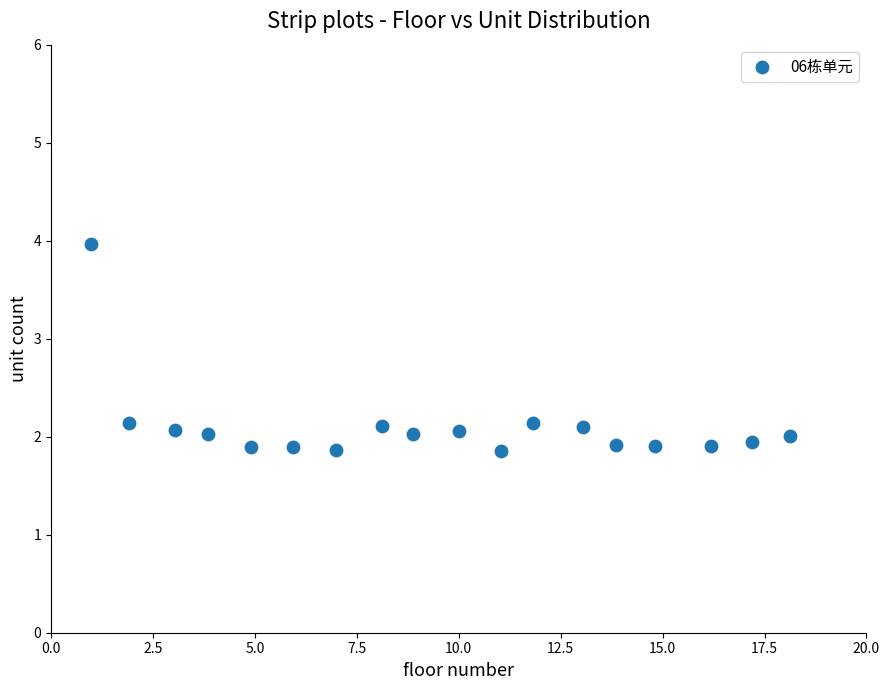

What is the range of X values (max minus min)?

17.2